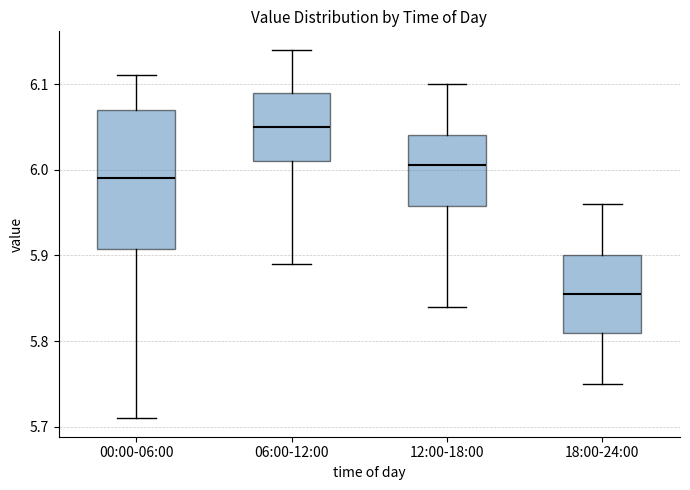

Where is the lower edge of the box for 12:00-18:00 on the y-axis? The values are not printed on the chart, so give them approximately, as read against the axis.

5.96